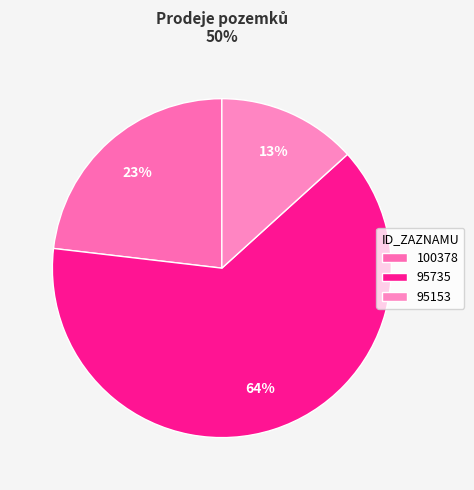

How many segments does this pie chart have?

3